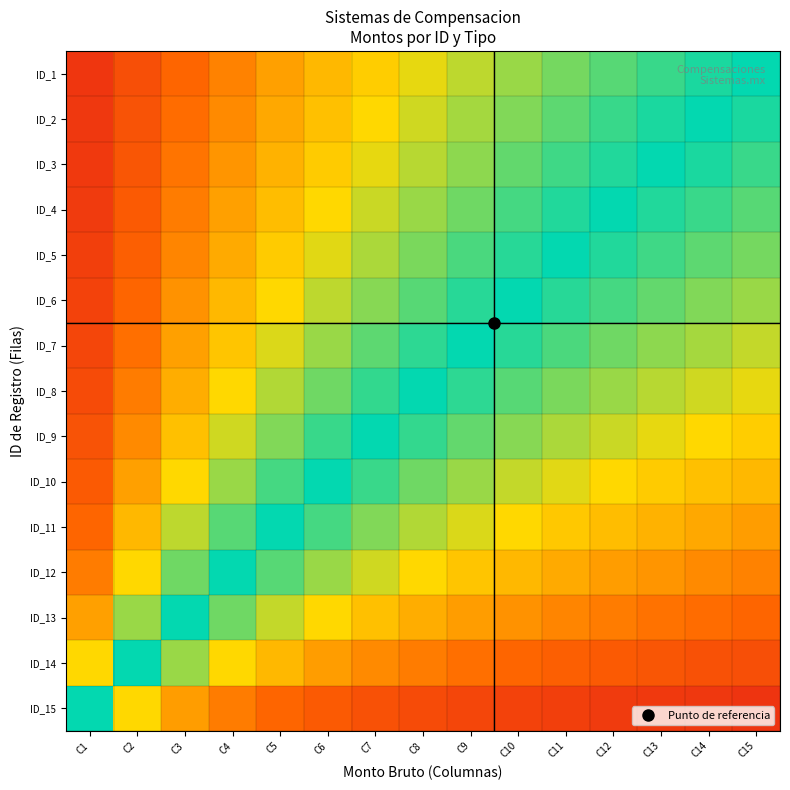

At how many categories does at least one series exceed 0?

15